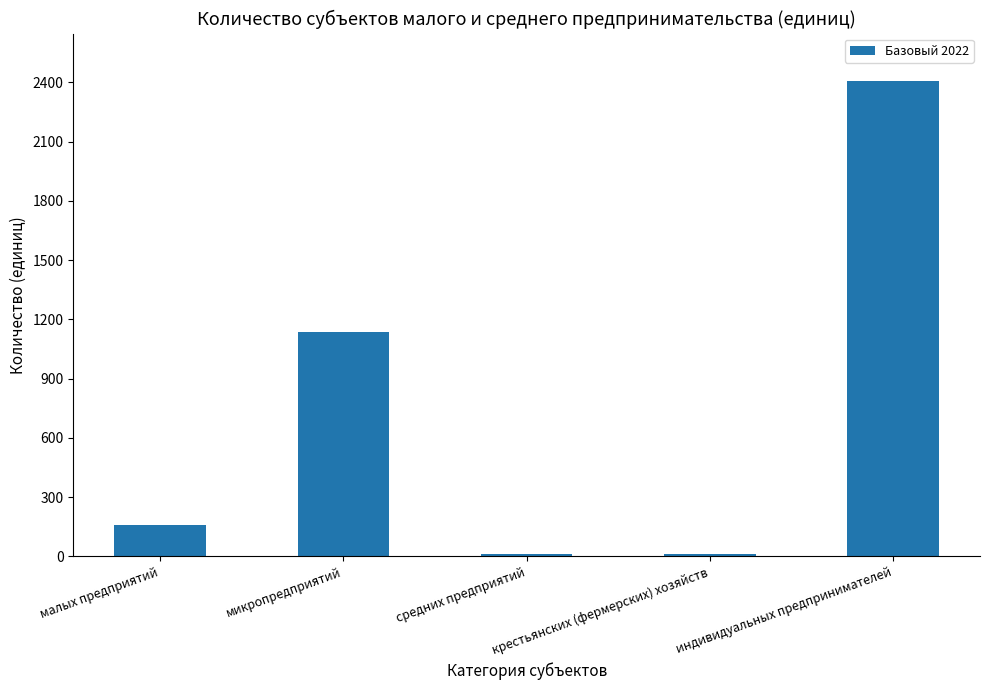

Which has a higher value, индивидуальных предпринимателей or малых предприятий?

индивидуальных предпринимателей